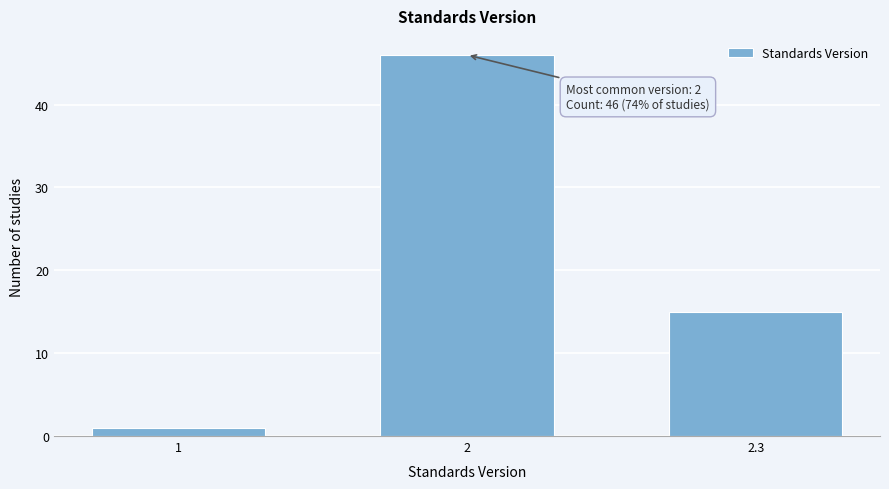

Reading left to right, list all the values displayed in this chart.

1	46	15